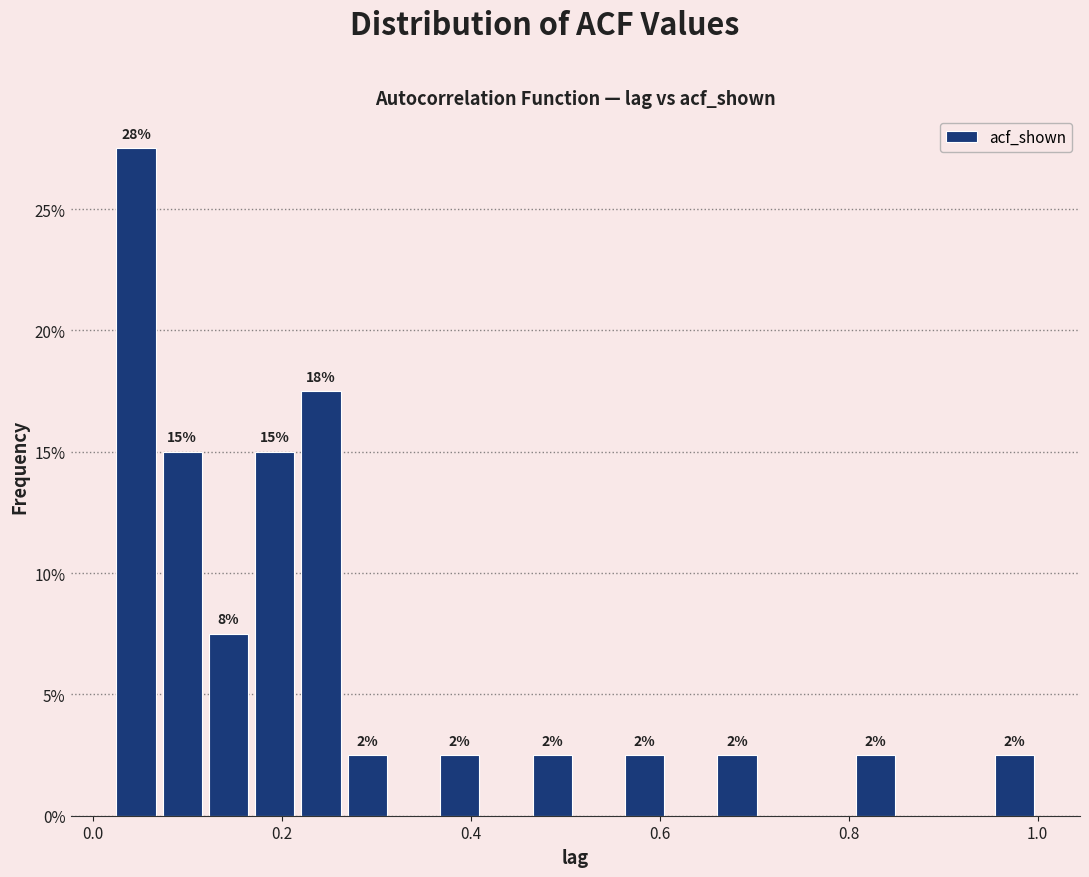

Read against the x-axis, roughly where is the centre of the tallest bar?

0.04